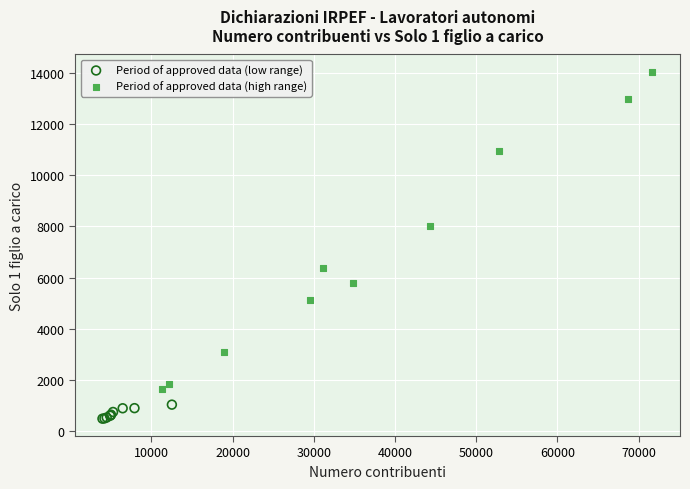

Which series contains the highest Y value?

Period of approved data (high range)